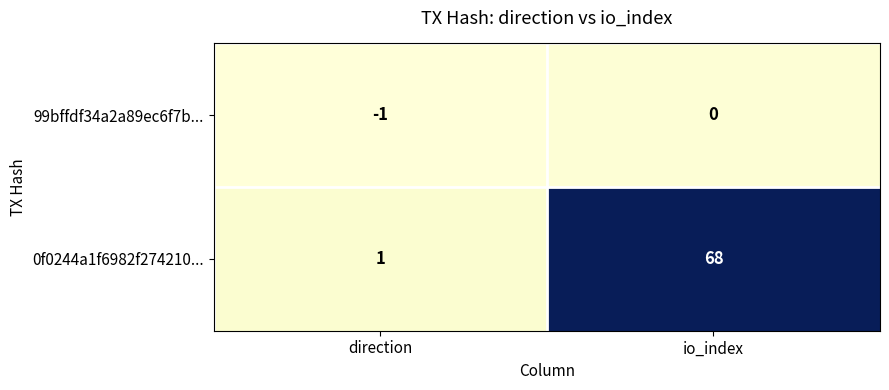

What is the difference between the 0f0244a1f6982f274210... values at io_index and direction?

67